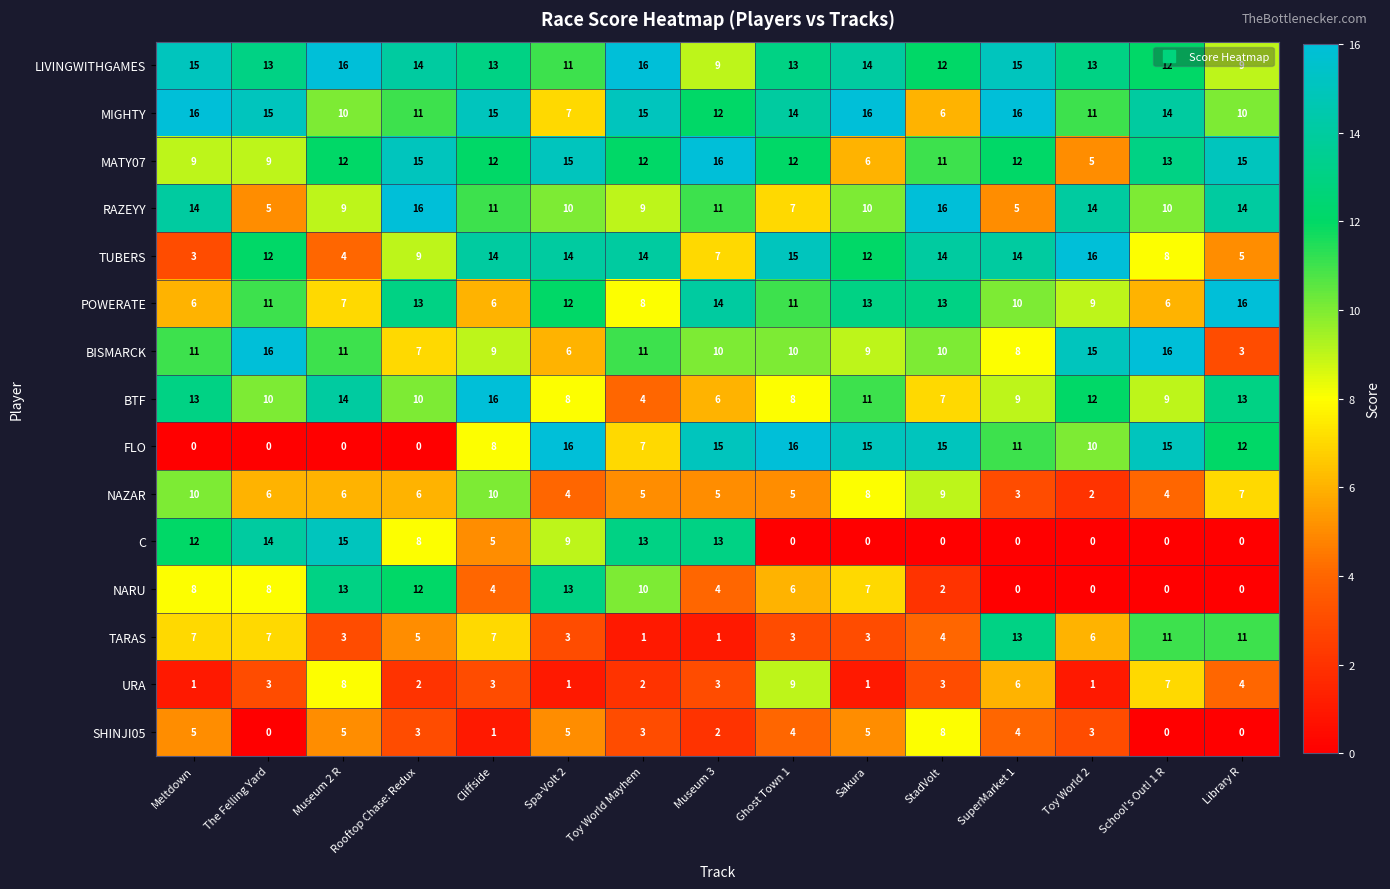

What is the sum of the NAZAR values at SuperMarket 1 and Ghost Town 1?

8